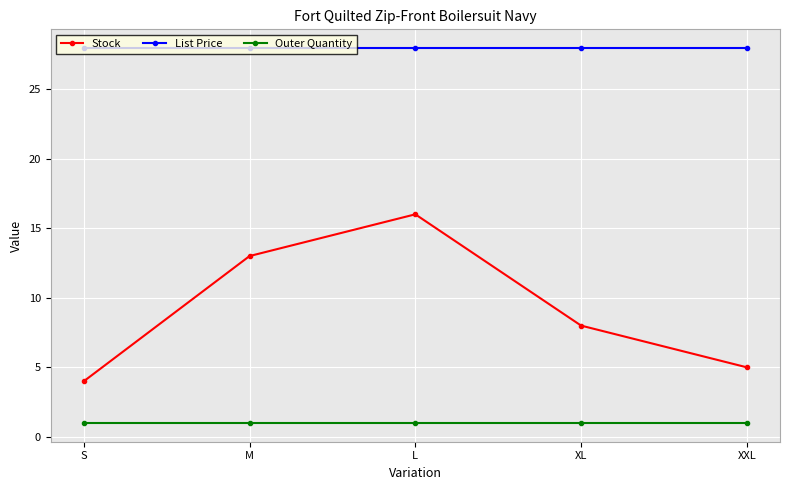

What is the minimum value shown in the chart?

1.0